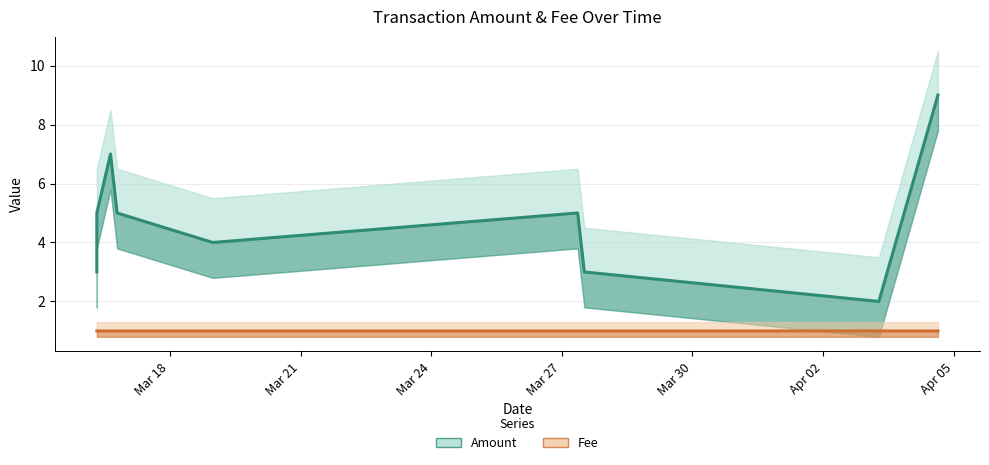

What are all the series names shown in the legend?

Amount, Fee